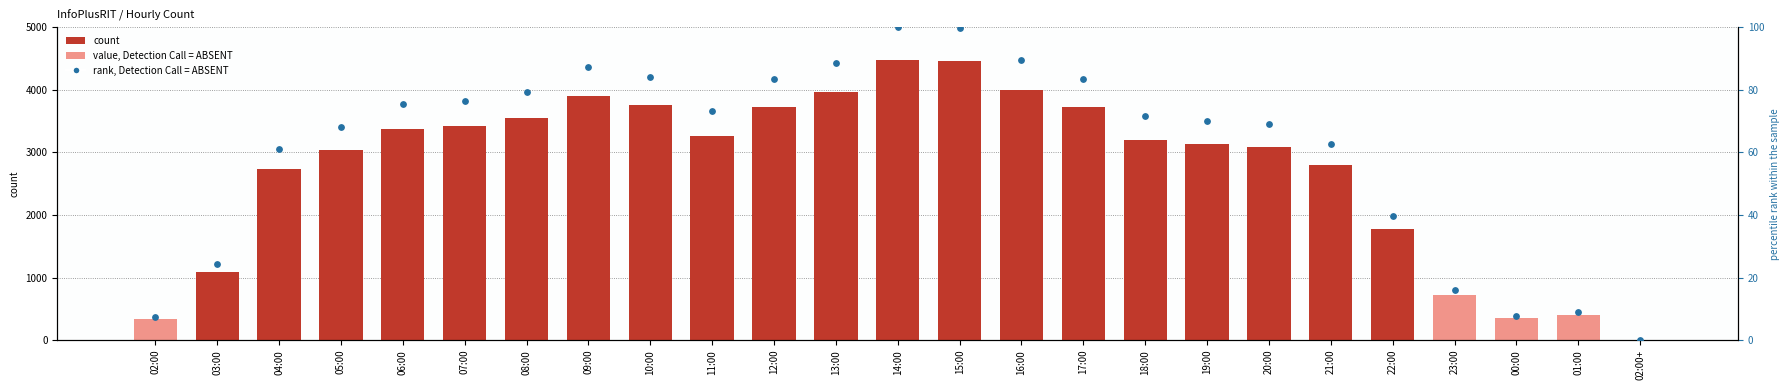

Which series contains the highest Y value?

InfoPlusRIT